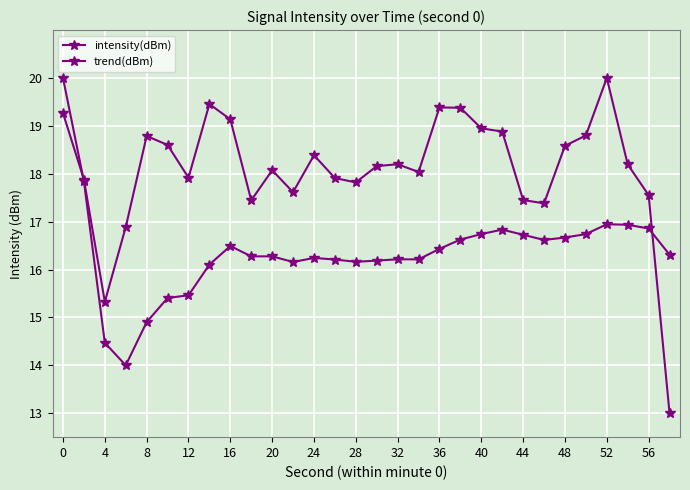

What is the greatest value displayed?

20.0